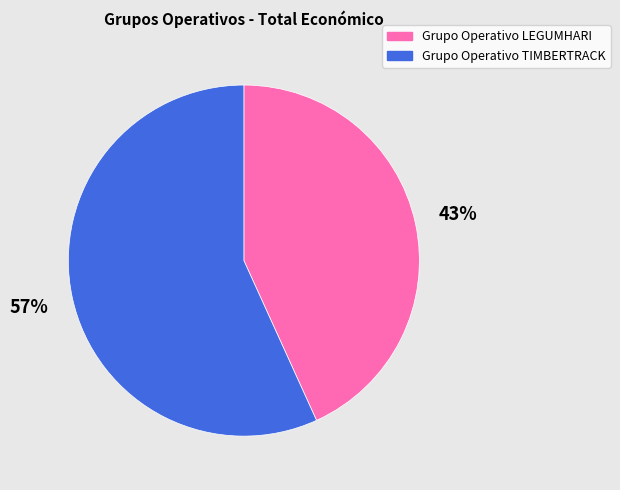

To the nearest percent, what is the difference between the Grupo Operativo LEGUMHARI and Grupo Operativo TIMBERTRACK slice percentages?

14%